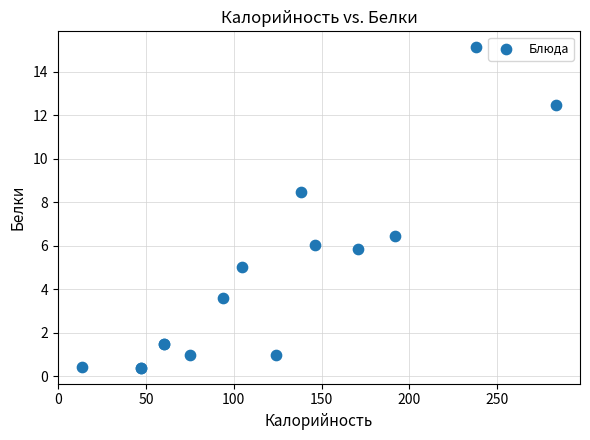

What Y value in the scatter plot is closest to 7?

6.4